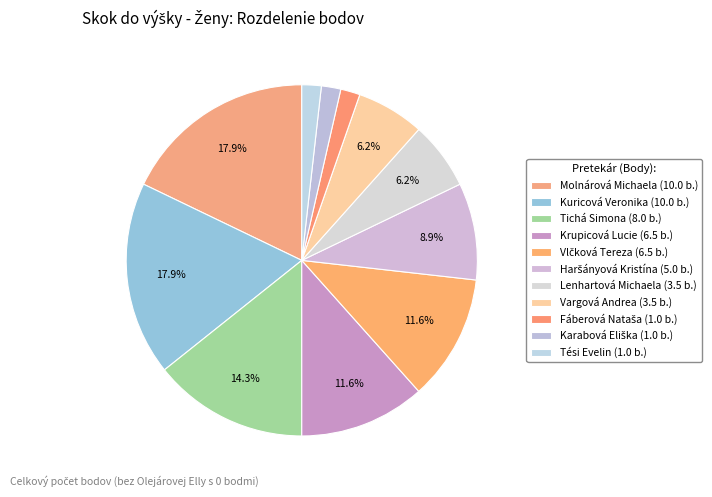

Count the number of slices in the pie.

11